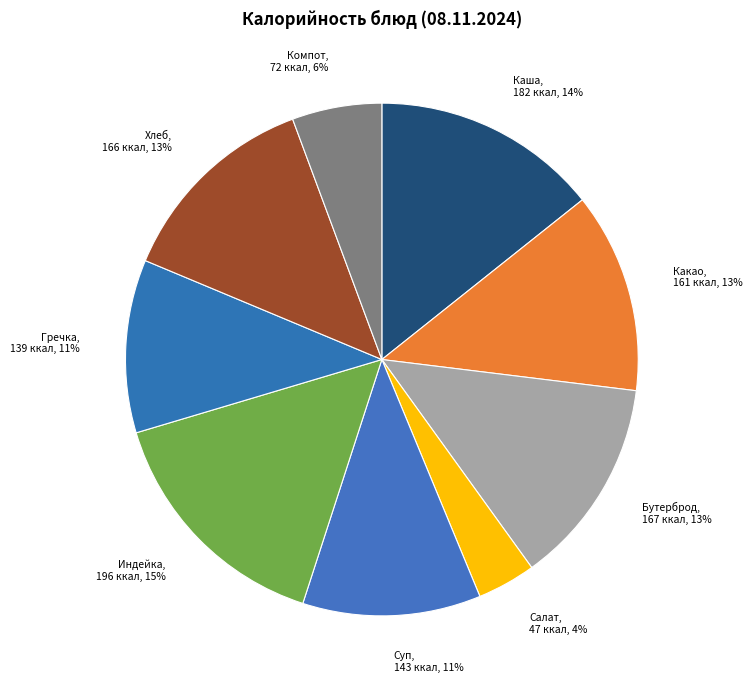

Which slice is the largest?

Индейка тушеная с подливой